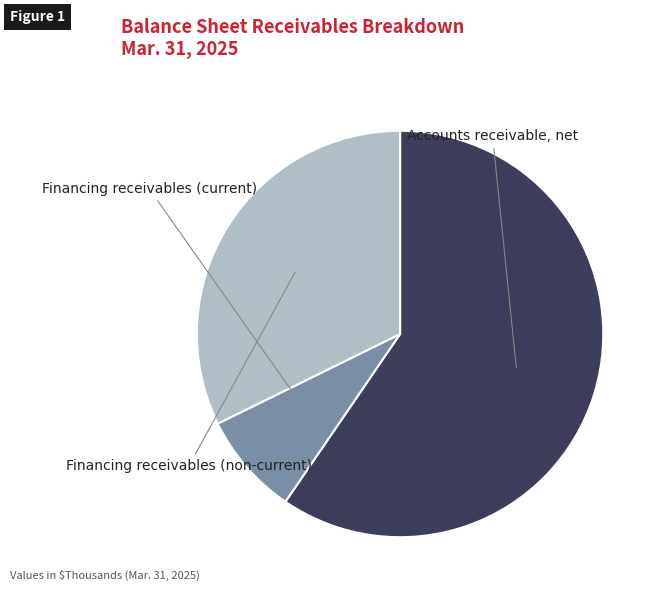

To the nearest percent, what is the difference between the largest and smallest slice percentages?

51%